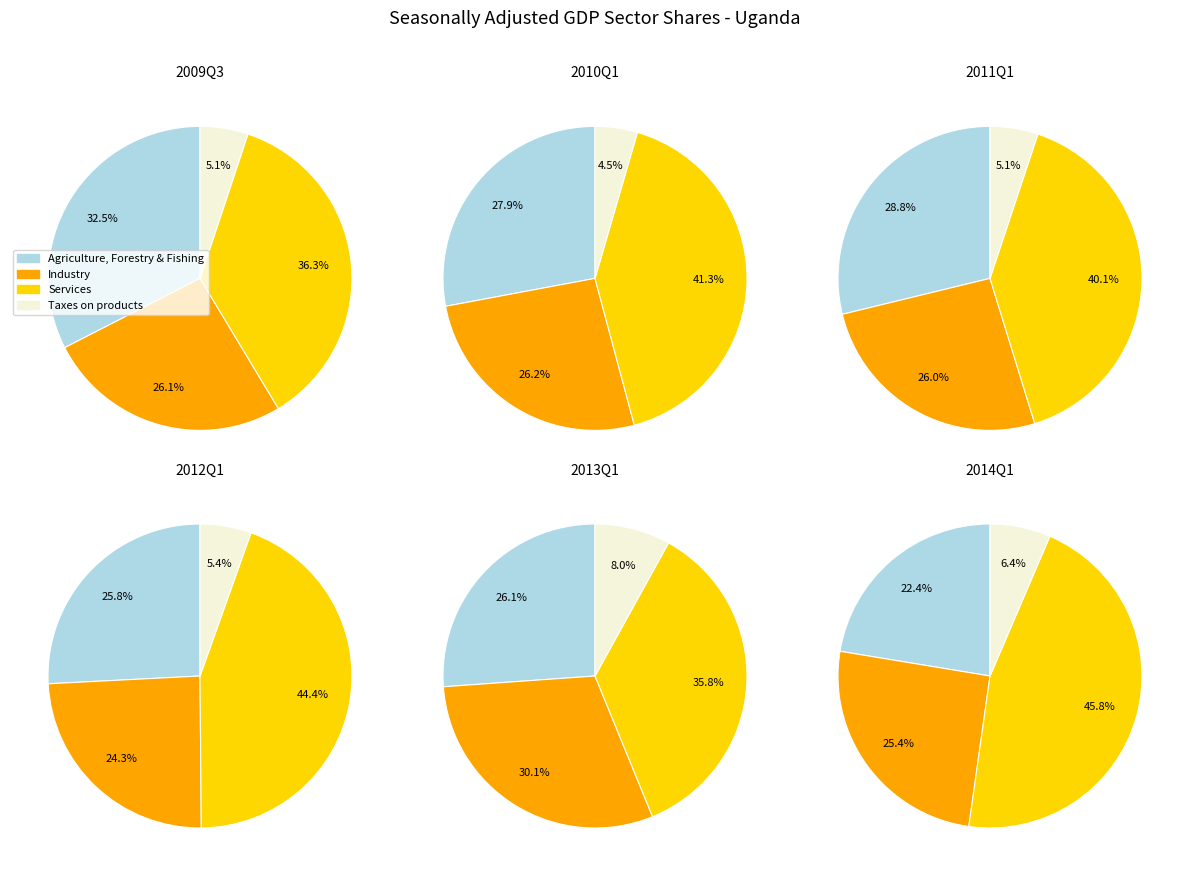

What percentage is the Agriculture, Forestry & Fishing slice, to the nearest percent?

33%